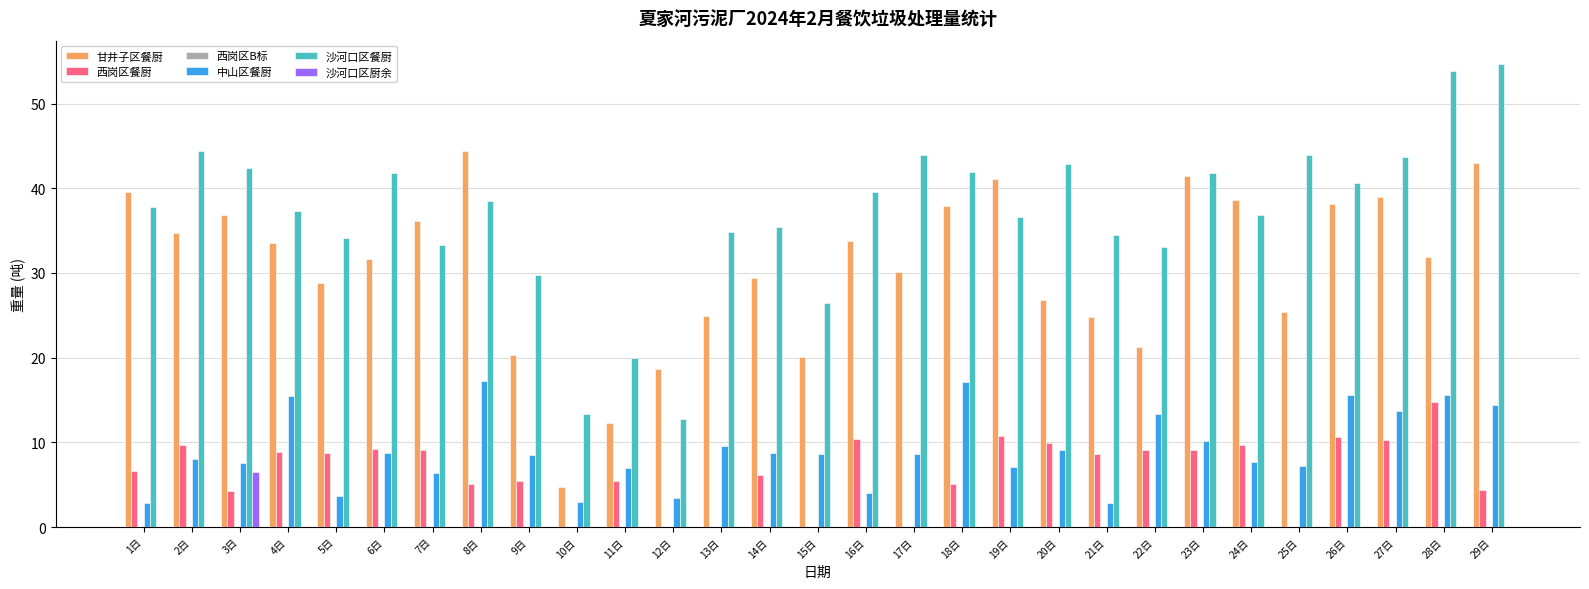

What is the sum of all 沙河口区厨余 values?

6.5